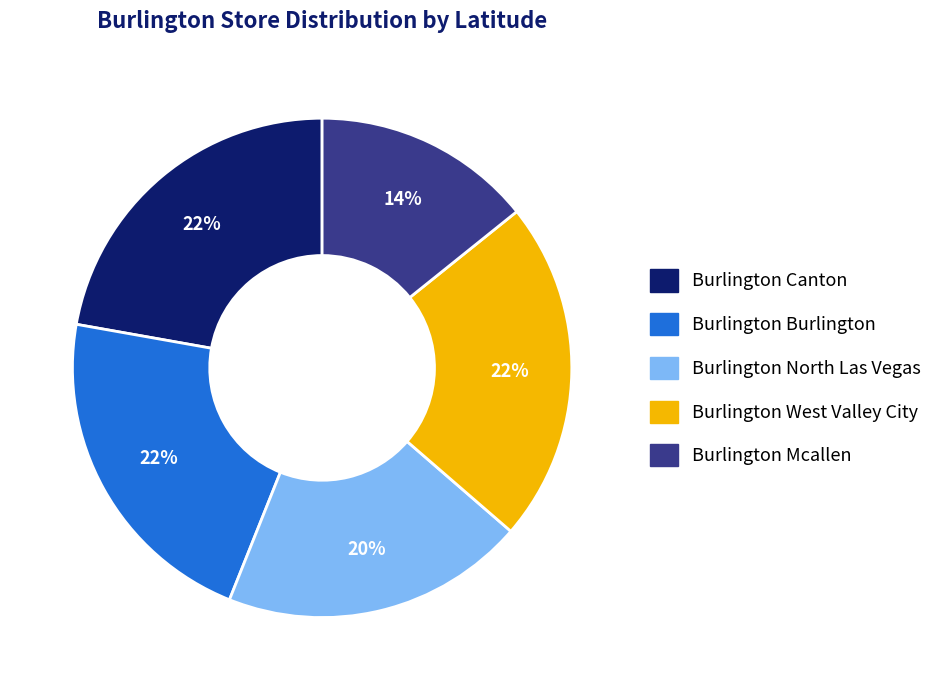

To the nearest percent, what is the combined percentage of Burlington West Valley City and Burlington Canton?

44%